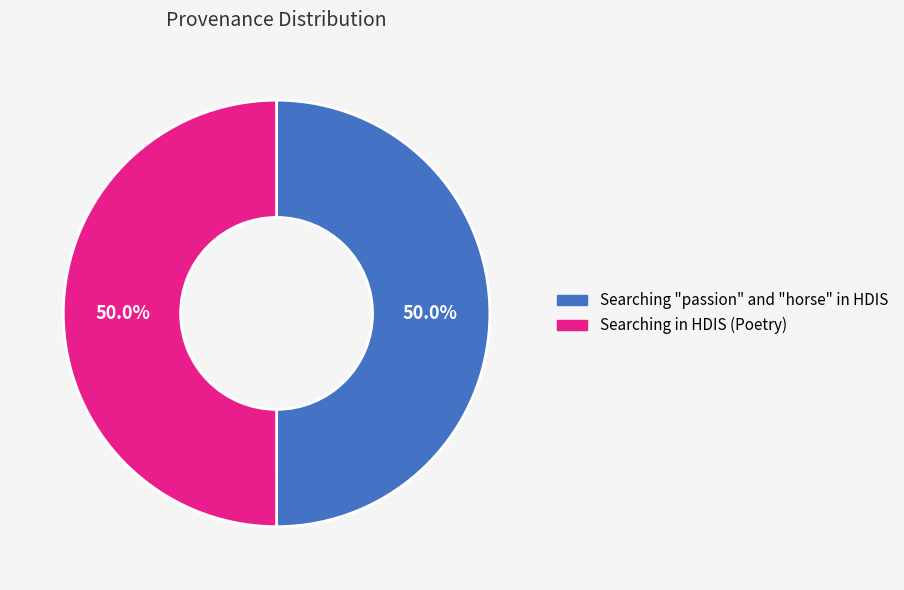

Combined, what portion of the pie is Searching in HDIS (Poetry) and Searching "passion" and "horse" in HDIS?

100.0%